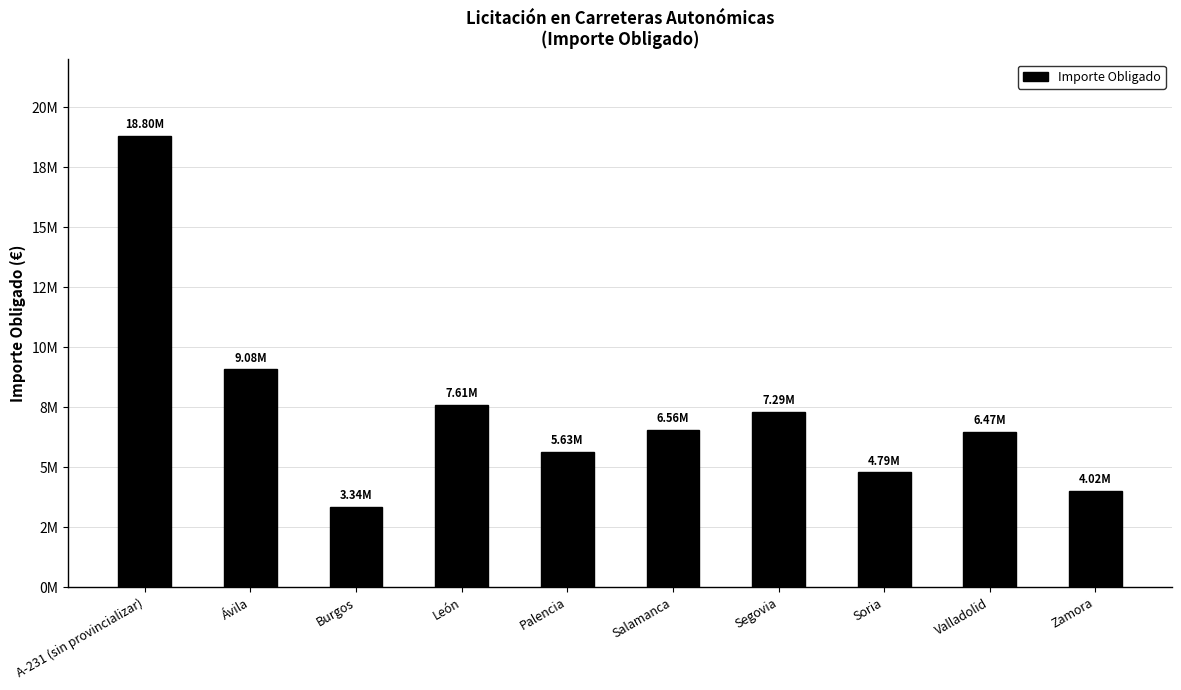

Where does the data first go above 6559846?

A-231 (sin provincializar)